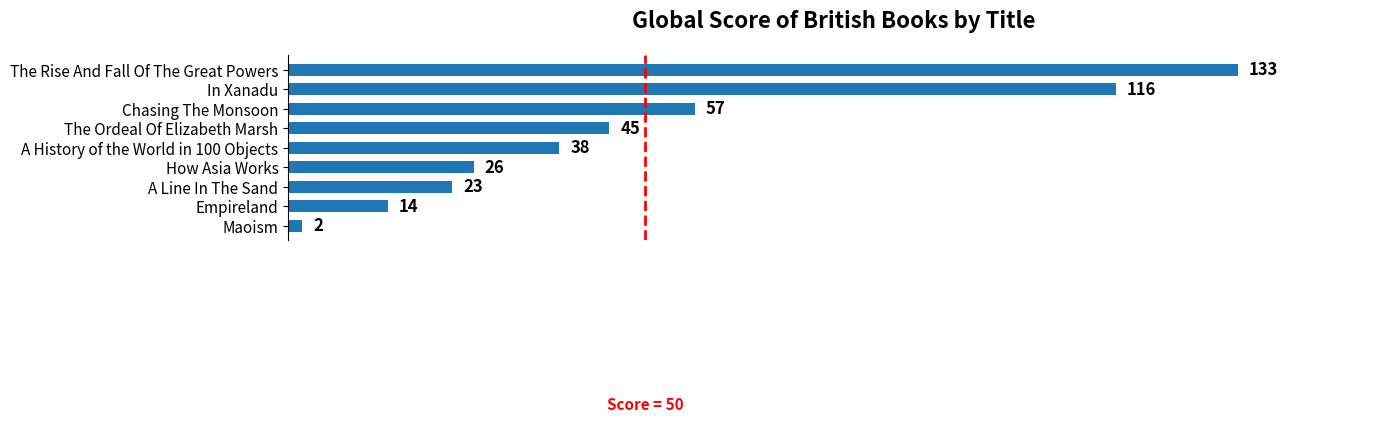

How many series are shown in this chart?

1